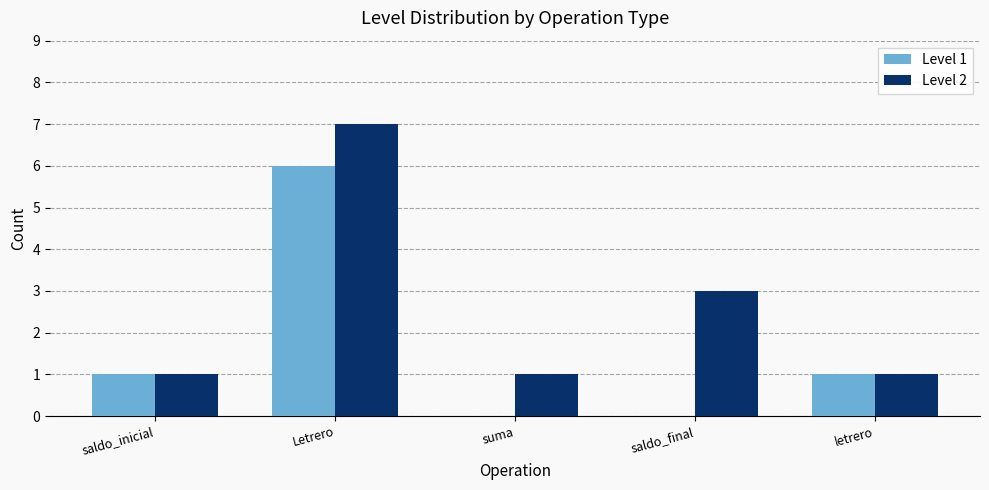

How many groups of bars are there?

5